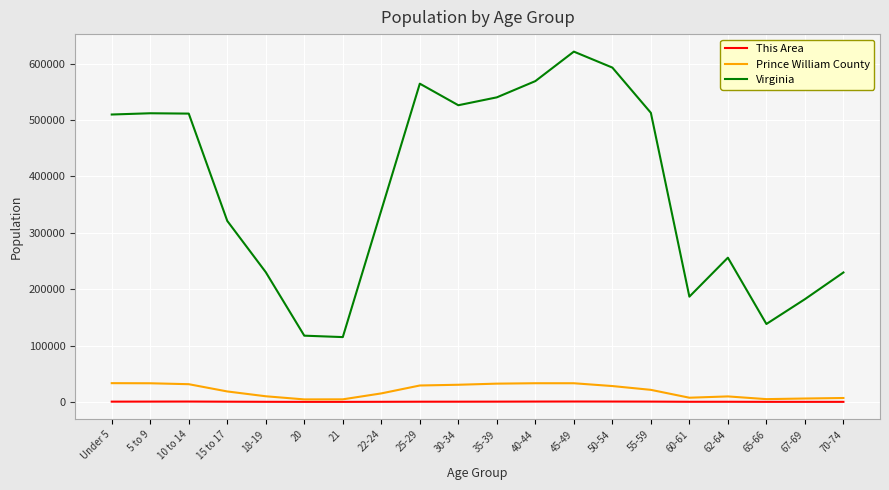

How many values in the Virginia series are below 509625?

10